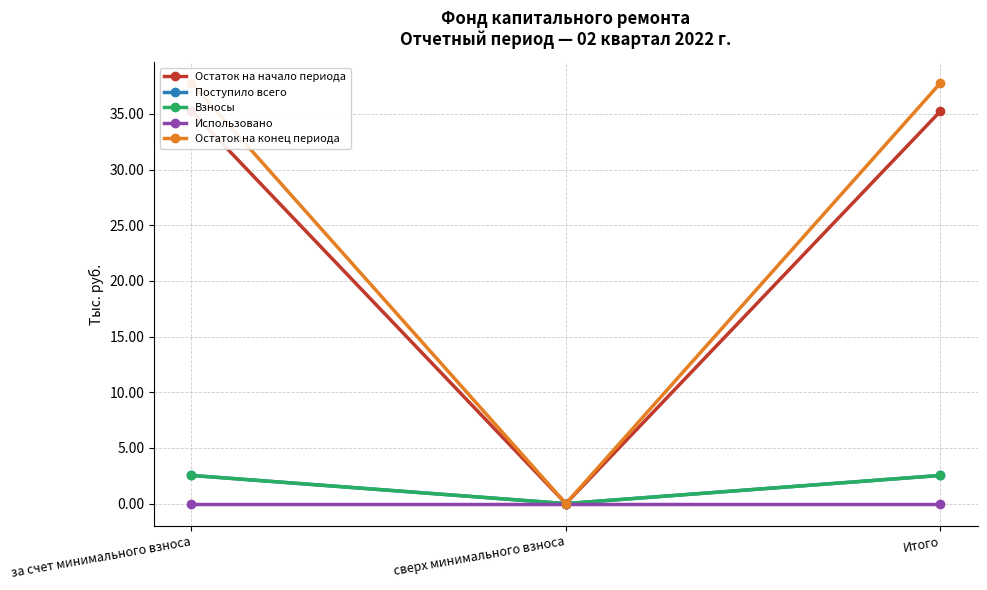

What is the difference between the Взносы values at за счет минимального взноса and сверх минимального взноса?

2.5